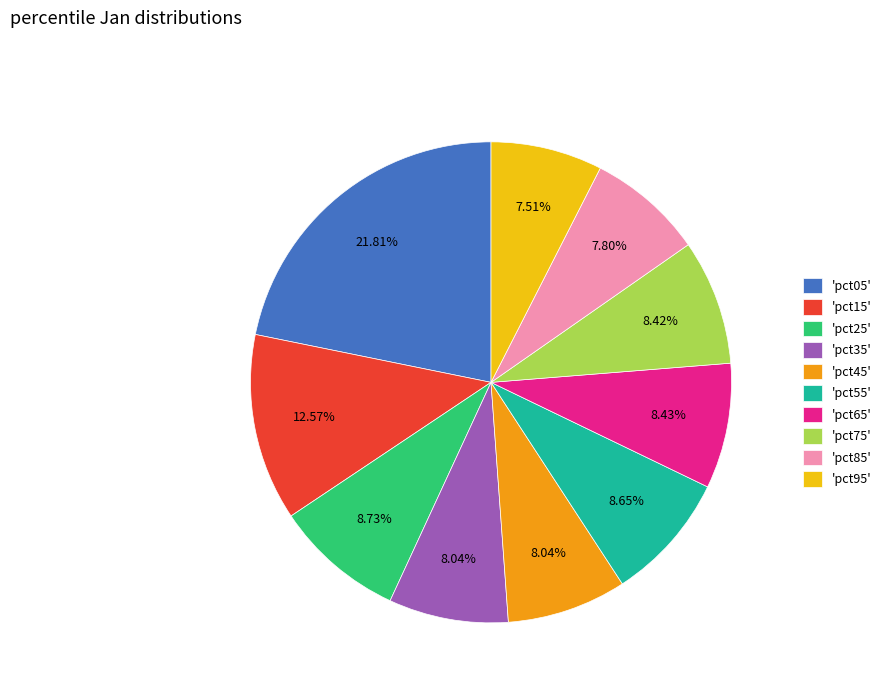

How many slices are in this pie chart?

10